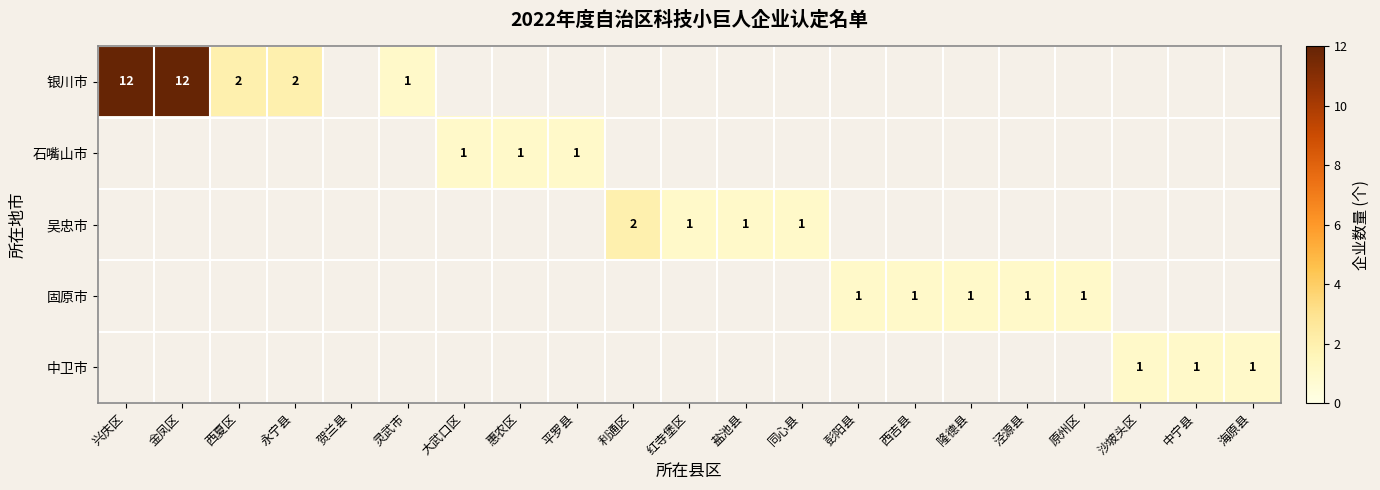

Which category has the lowest value across all series?

灵武市